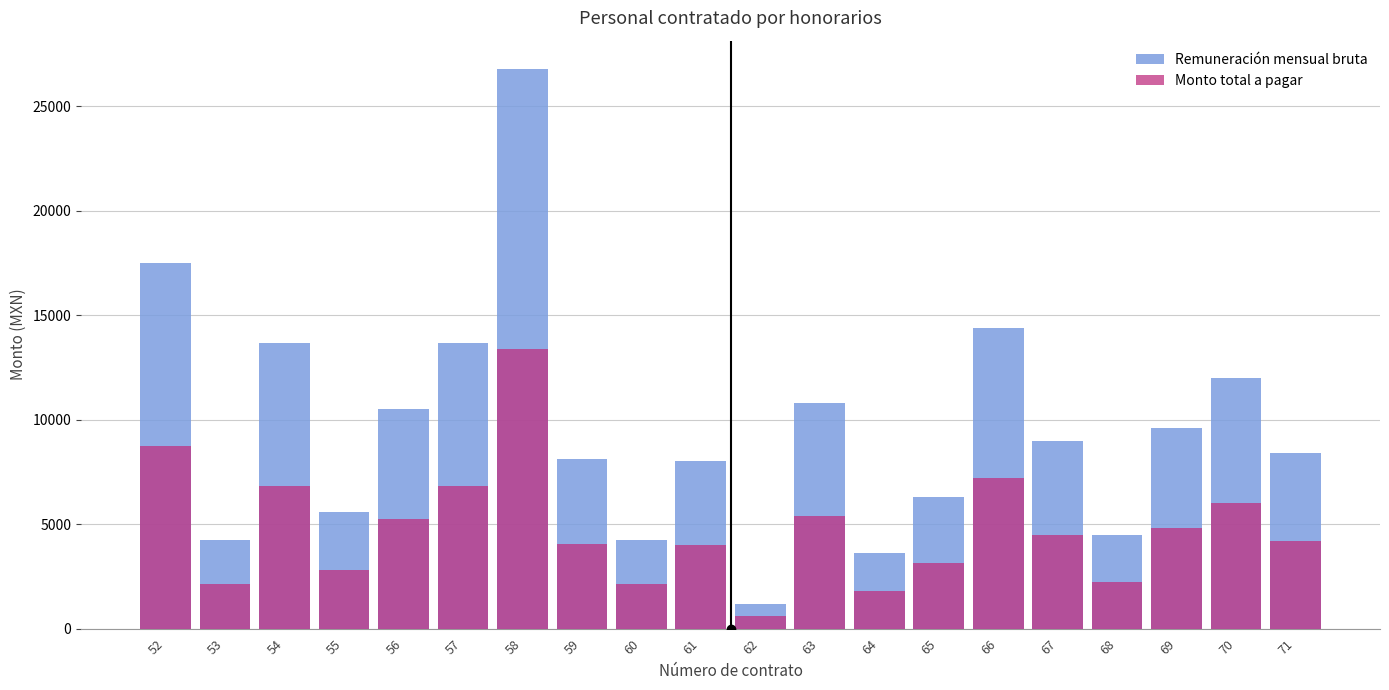

The value of Monto total a pagar at 71 is 4200. True or false?

True